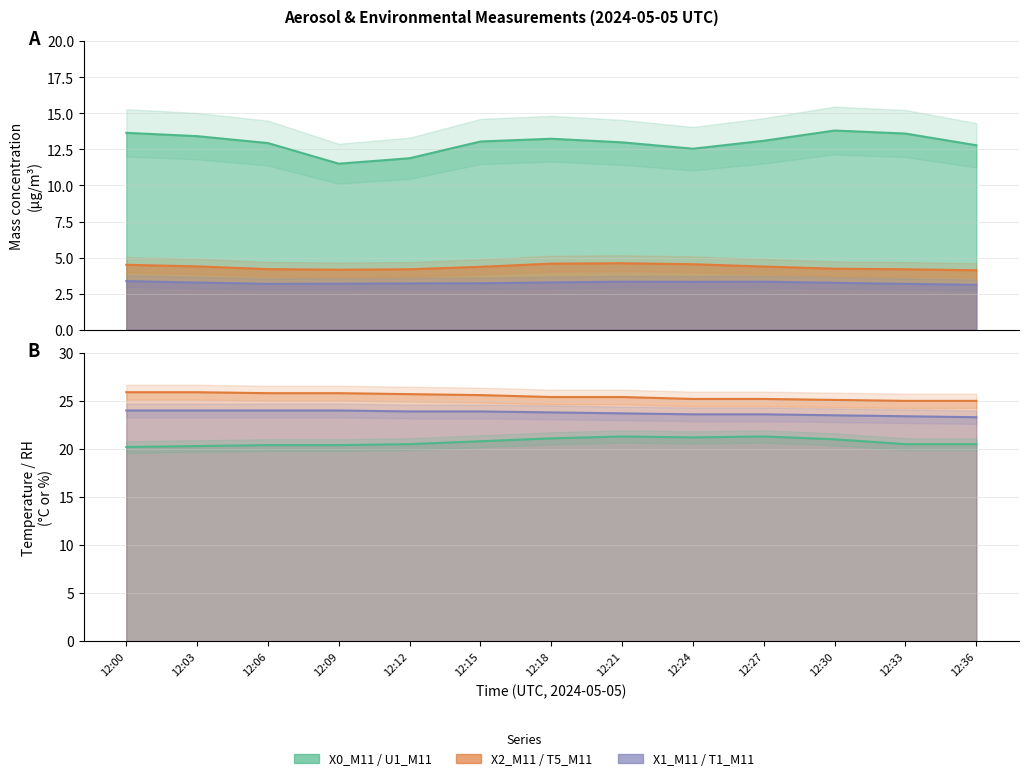

Reading left to right, what are all the values shown in this chart?

X0_M11: 12:00=13.7	12:03=13.4	12:06=12.9	12:09=11.5	12:12=11.9	12:15=13.1	12:18=13.2	12:21=13.0	12:24=12.6	12:27=13.1	12:30=13.8	12:33=13.6	12:36=12.8
X2_M11: 12:00=4.5	12:03=4.4	12:06=4.2	12:09=4.2	12:12=4.2	12:15=4.4	12:18=4.6	12:21=4.6	12:24=4.5	12:27=4.4	12:30=4.2	12:33=4.2	12:36=4.1
X1_M11: 12:00=3.4	12:03=3.3	12:06=3.2	12:09=3.2	12:12=3.2	12:15=3.2	12:18=3.3	12:21=3.3	12:24=3.3	12:27=3.3	12:30=3.2	12:33=3.2	12:36=3.1
U1_M11: 12:00=20.2	12:03=20.3	12:06=20.4	12:09=20.4	12:12=20.5	12:15=20.8	12:18=21.1	12:21=21.3	12:24=21.2	12:27=21.3	12:30=21.0	12:33=20.5	12:36=20.5
T5_M11: 12:00=25.9	12:03=25.9	12:06=25.8	12:09=25.8	12:12=25.7	12:15=25.6	12:18=25.4	12:21=25.4	12:24=25.2	12:27=25.2	12:30=25.1	12:33=25.0	12:36=25.0
T1_M11: 12:00=24.0	12:03=24.0	12:06=24.0	12:09=24.0	12:12=23.9	12:15=23.9	12:18=23.8	12:21=23.7	12:24=23.6	12:27=23.6	12:30=23.5	12:33=23.4	12:36=23.3